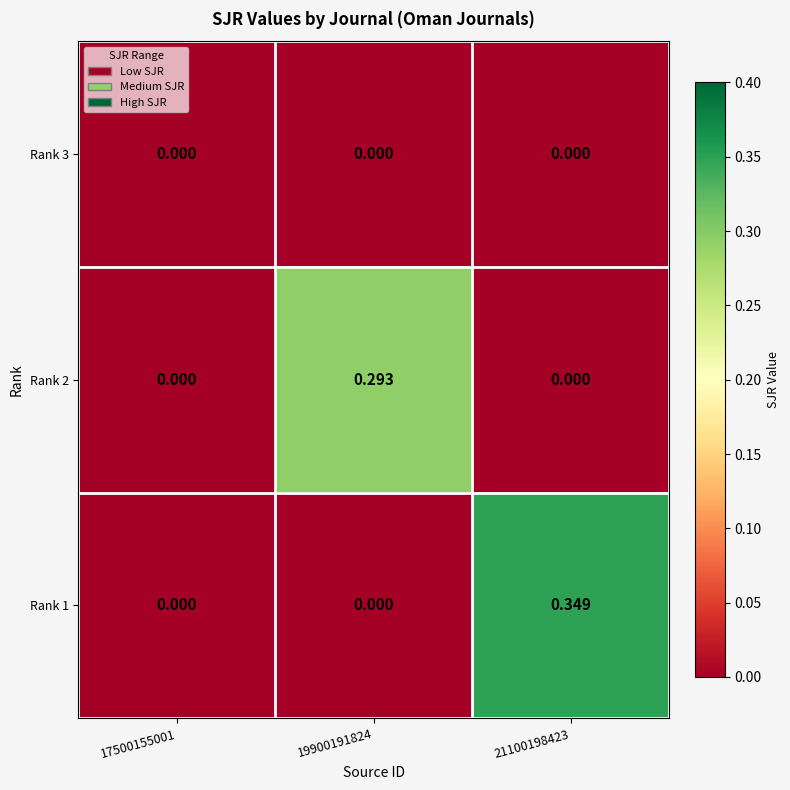

Which series has the largest range (max minus min)?

Rank 1